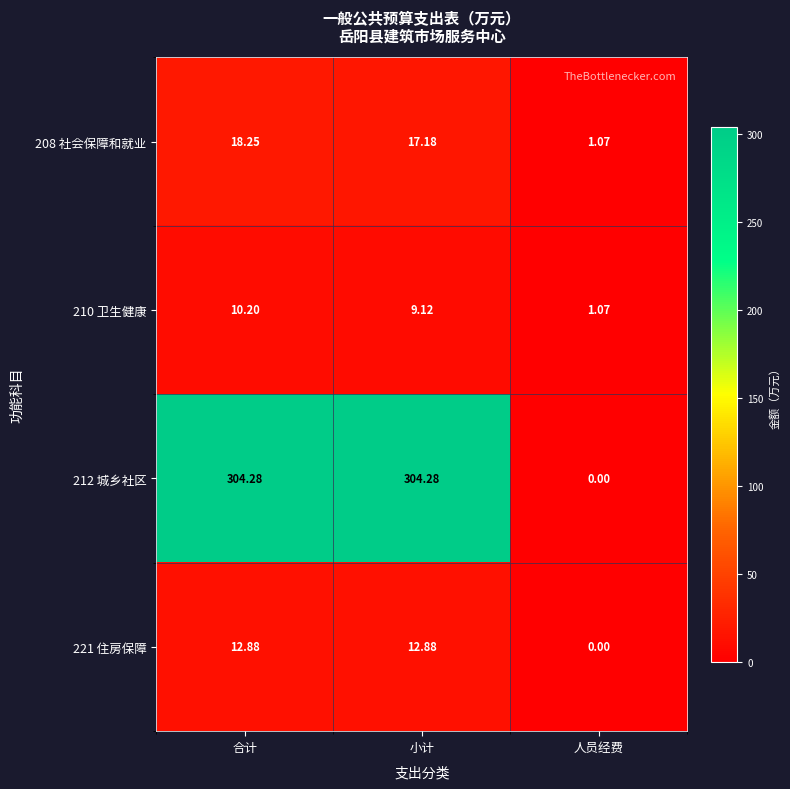

What is the difference between the highest and lowest values at 合计?

294.1